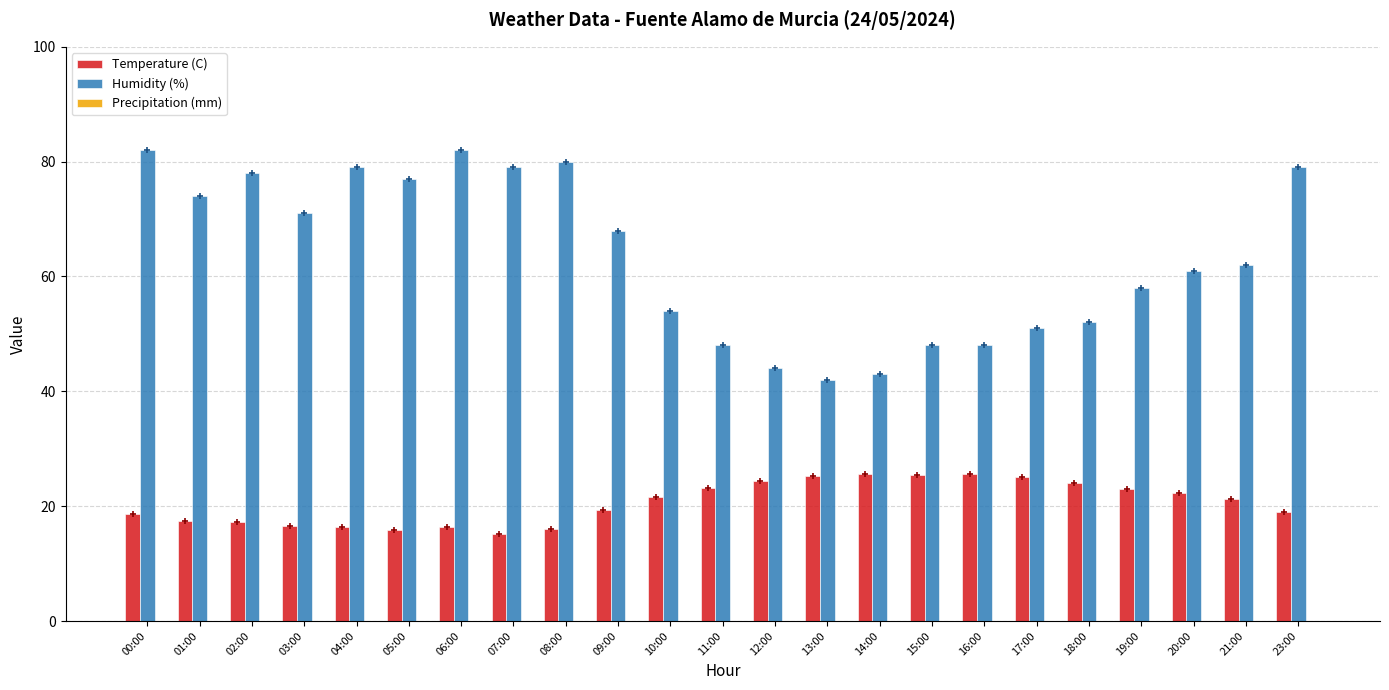

Which series has the largest total across all categories?

Humidity (%)